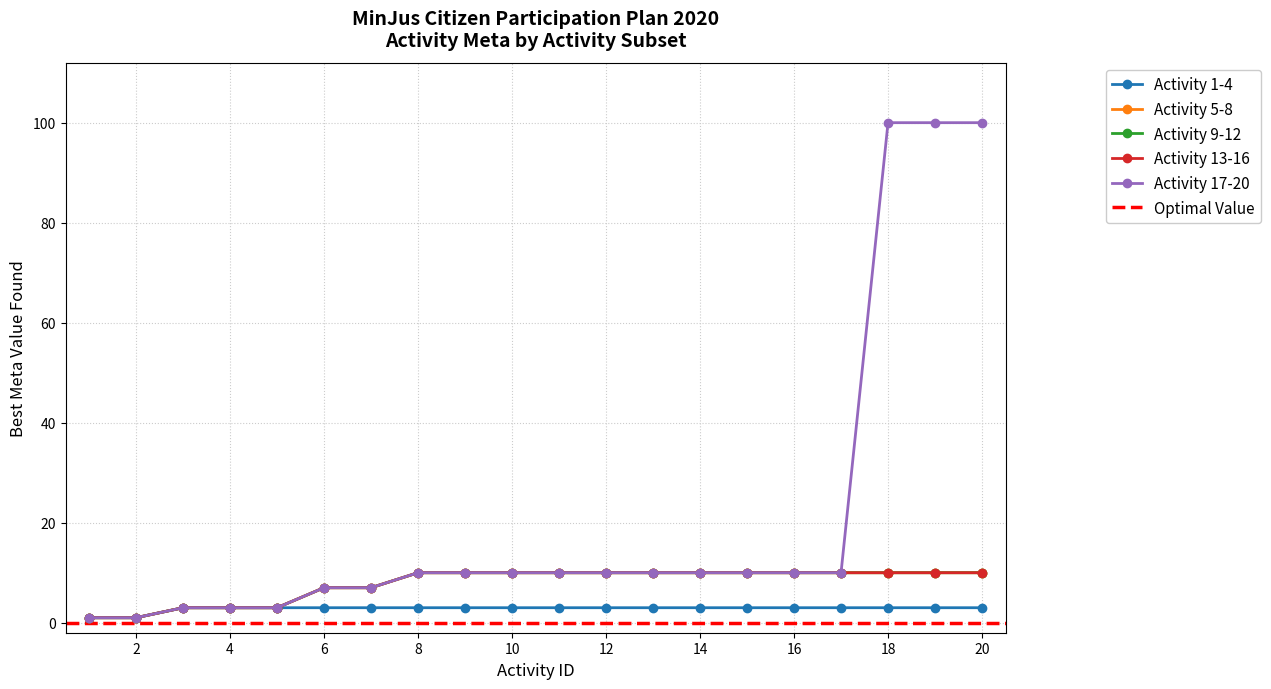

How many lines are shown in the chart?

5